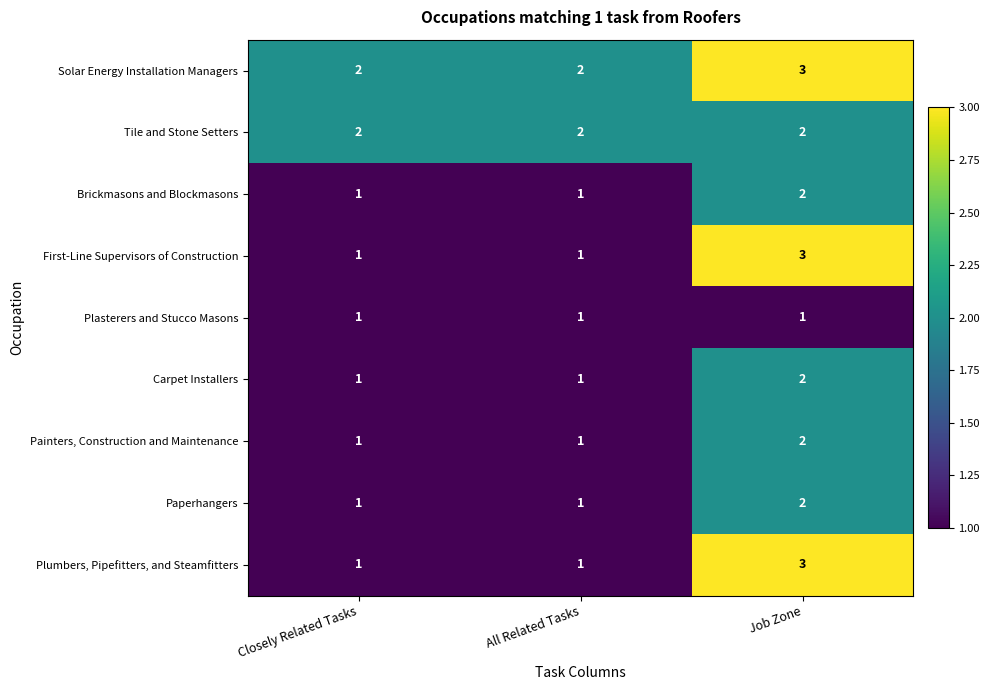

Is it true that Solar Energy Installation Managers equals 2 at Closely Related Tasks?

True